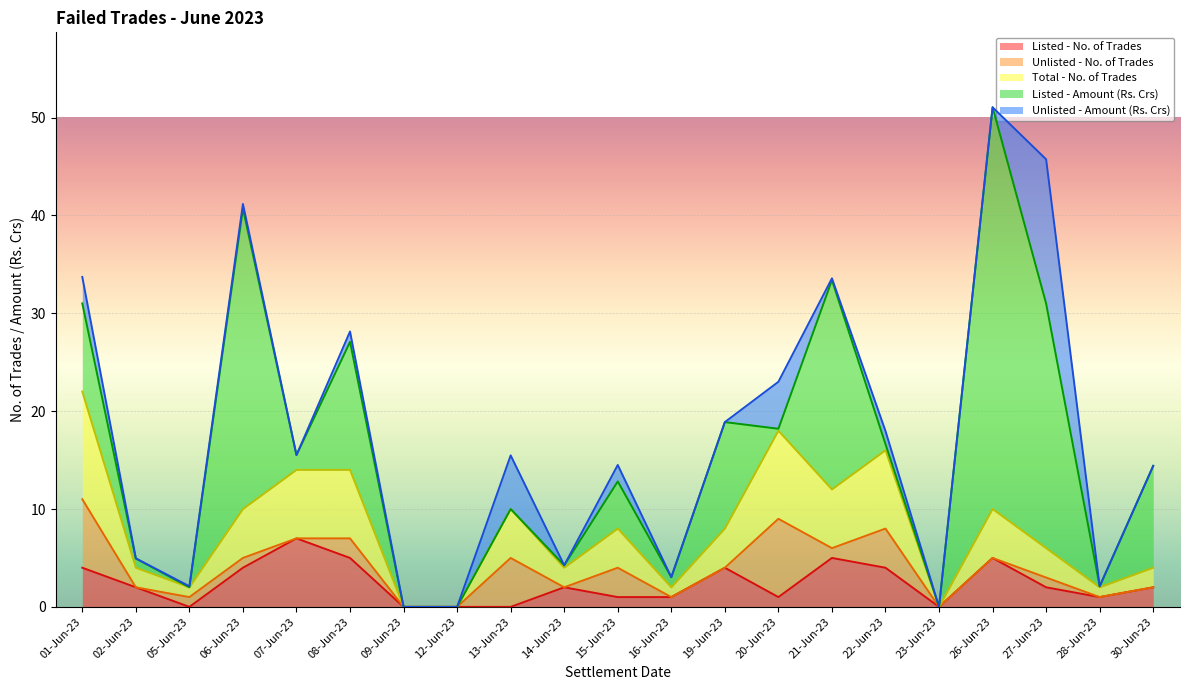

What is the spread (max minus min) of values at 13-Jun-23?

5.5